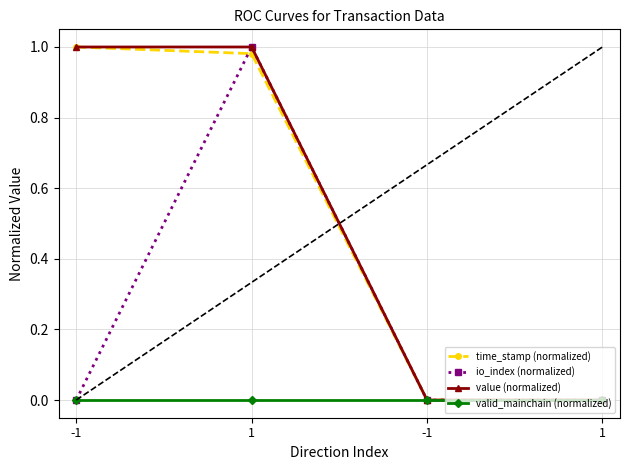

Is the value of io_index (normalized) at 1 greater than the value of valid_mainchain (normalized) at 1?

Yes